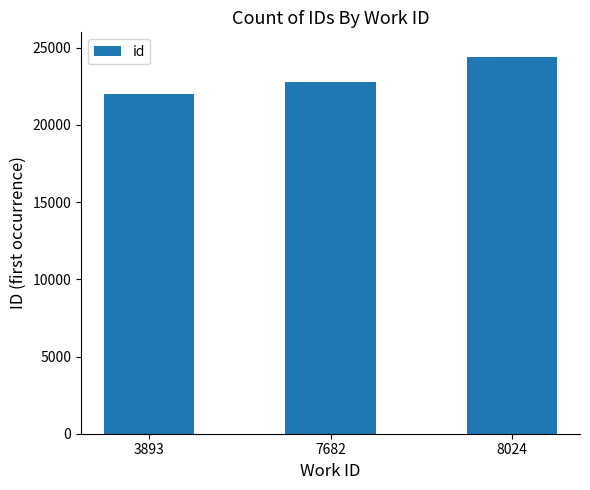

Rank the categories by value from highest to lowest.

8024, 7682, 3893